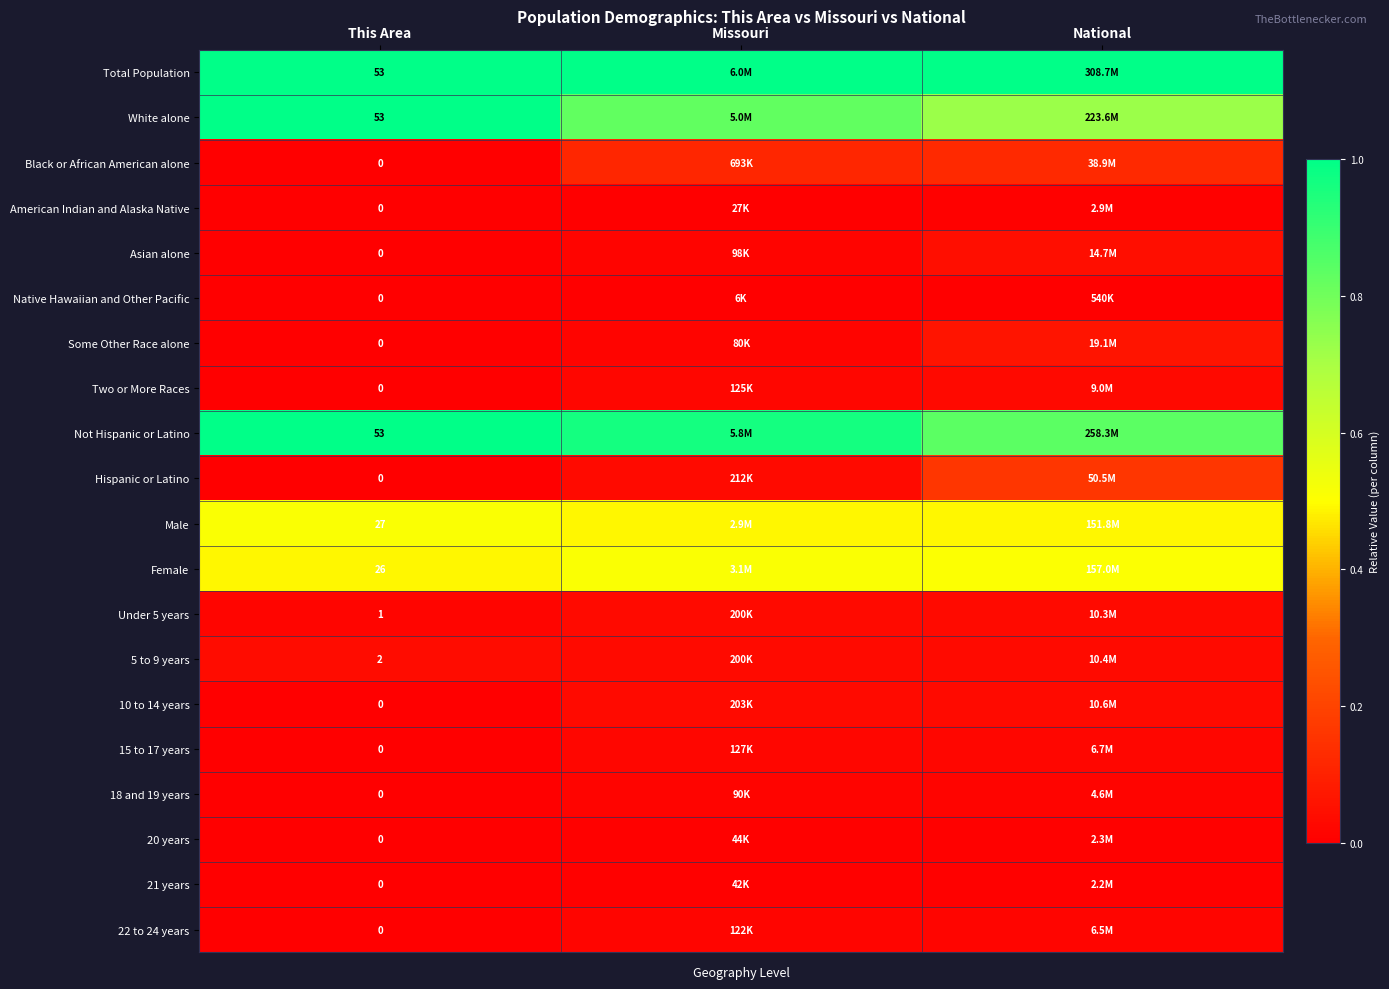

Rank the categories by Two or More Races value from lowest to highest.

This Area, Missouri, National